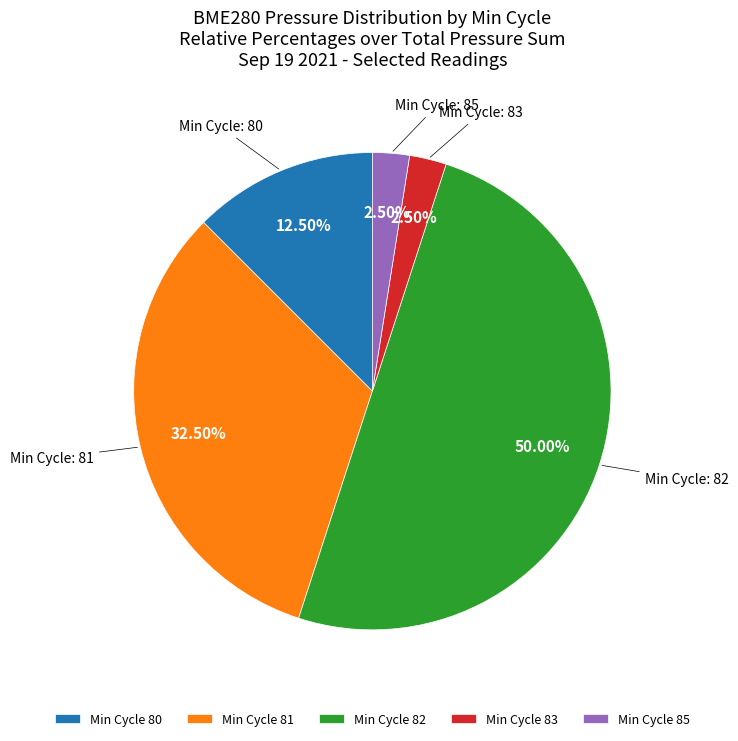

Approximately how many times larger is the value at Min Cycle 85 compared to Min Cycle 83?

1.0